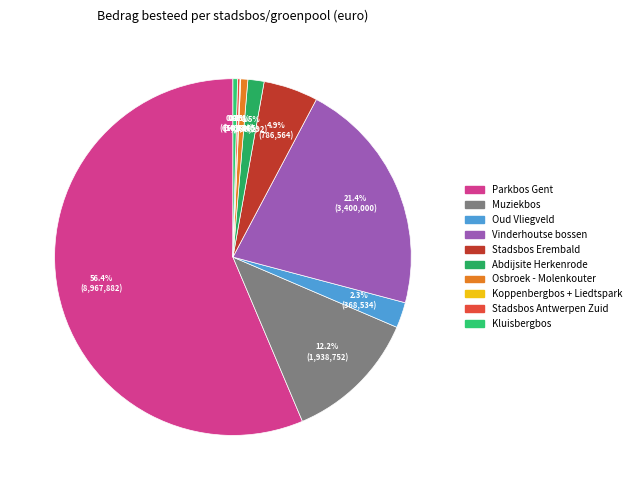

To the nearest percent, what percentage of the pie is Abdijsite Herkenrode?

1%